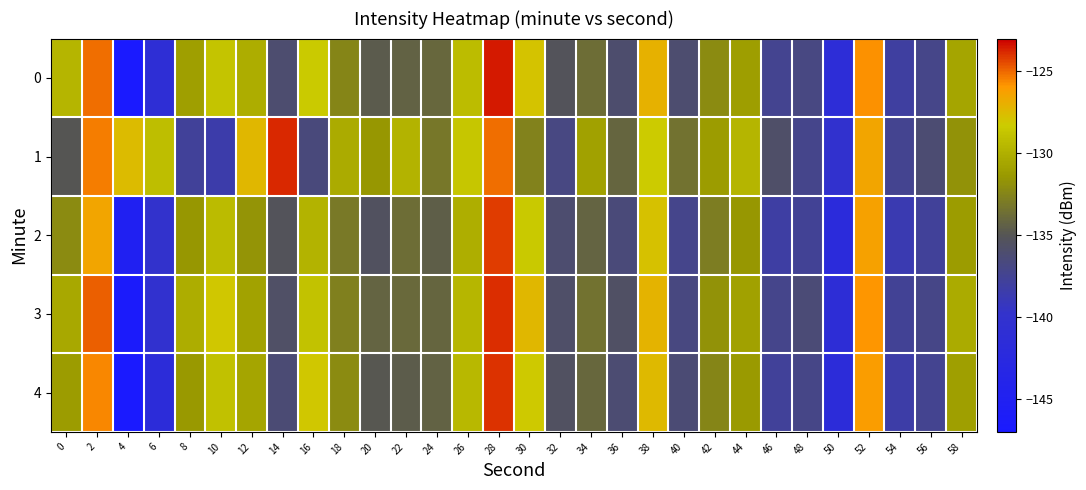

Reading left to right, extract all data points from this chart.

0: 0=-129.7	2=-125.1	4=-147.0	6=-141.0	8=-131.0	10=-128.8	12=-130.1	14=-136.0	16=-128.4	18=-132.4	20=-134.7	22=-134.3	24=-134.0	26=-129.2	28=-123.6	30=-127.9	32=-135.2	34=-133.8	36=-136.0	38=-127.0	40=-136.0	42=-132.1	44=-131.1	46=-137.4	48=-136.8	50=-141.5	52=-125.7	54=-138.1	56=-137.1	58=-130.7
1: 0=-135.0	2=-125.4	4=-127.6	6=-129.1	8=-137.8	10=-138.4	12=-127.4	14=-123.8	16=-136.6	18=-130.2	20=-131.5	22=-129.8	24=-133.2	26=-128.7	28=-125.1	30=-132.6	32=-136.8	34=-130.9	36=-134.1	38=-128.3	40=-133.5	42=-131.2	44=-129.7	46=-135.8	48=-137.2	50=-140.1	52=-126.5	54=-137.4	56=-136.2	58=-131.8
2: 0=-132.1	2=-126.5	4=-145.2	6=-139.8	8=-131.5	10=-129.3	12=-131.7	14=-135.2	16=-129.8	18=-133.1	20=-135.4	22=-133.7	24=-134.5	26=-130.1	28=-124.2	30=-128.5	32=-136.1	34=-134.2	36=-136.5	38=-127.8	40=-137.2	42=-132.9	44=-131.5	46=-138.1	48=-137.6	50=-142.0	52=-126.3	54=-138.7	56=-137.8	58=-131.2
3: 0=-130.5	2=-124.8	4=-146.5	6=-140.3	8=-130.2	10=-128.1	12=-130.8	14=-135.7	16=-128.9	18=-132.7	20=-134.2	22=-133.9	24=-134.1	26=-129.6	28=-123.9	30=-127.4	32=-135.8	34=-133.5	36=-135.6	38=-127.2	40=-136.7	42=-131.8	44=-130.9	46=-137.2	48=-136.4	50=-141.2	52=-125.9	54=-137.6	56=-137.0	58=-130.3
4: 0=-131.2	2=-125.6	4=-147.8	6=-141.7	8=-131.4	10=-129.0	12=-130.6	14=-136.3	16=-128.1	18=-132.1	20=-134.9	22=-134.6	24=-134.3	26=-129.5	28=-124.0	30=-128.2	32=-135.5	34=-134.0	36=-136.2	38=-127.5	40=-136.3	42=-132.4	44=-131.3	46=-137.8	48=-137.0	50=-141.7	52=-126.1	54=-138.3	56=-137.4	58=-131.0